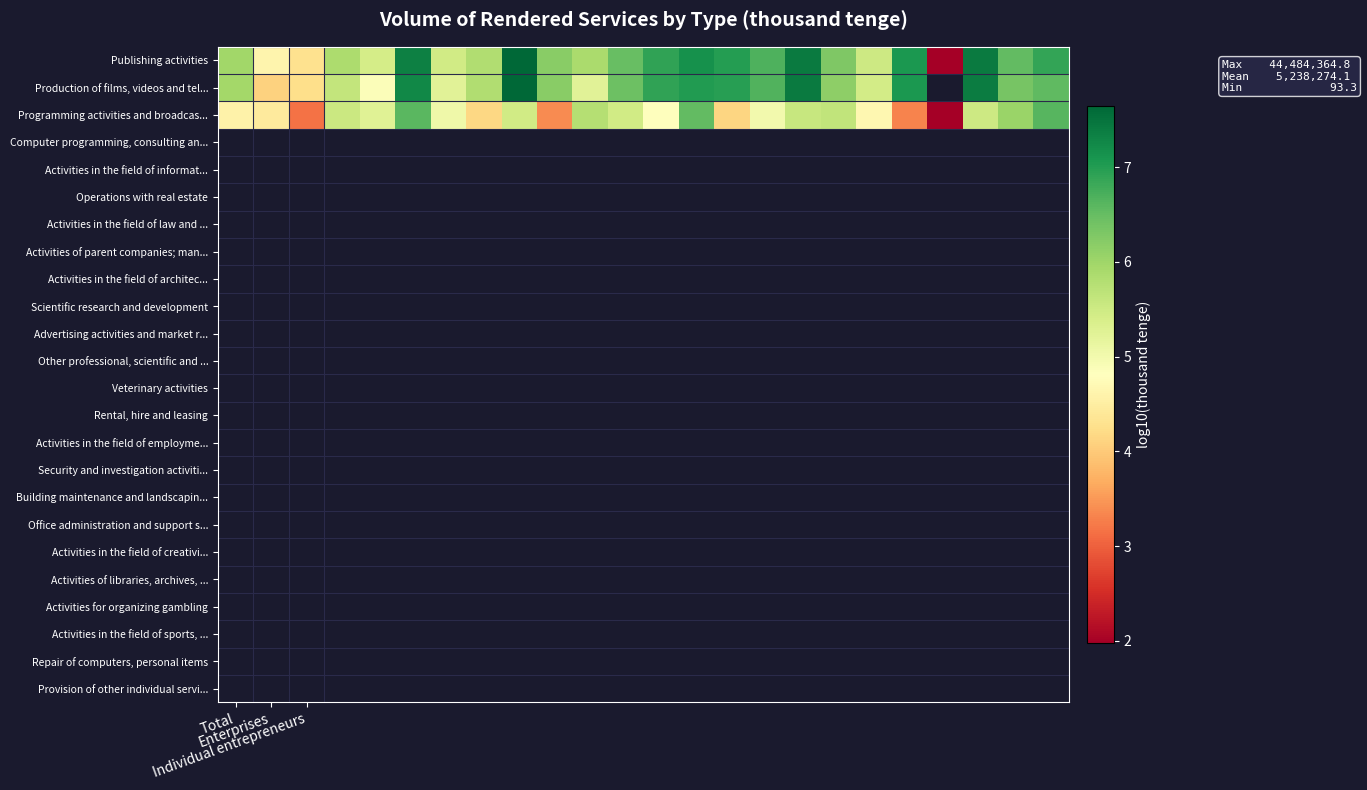

What is the difference between the maximum and second lowest values in the Publishing activities series?

3.4